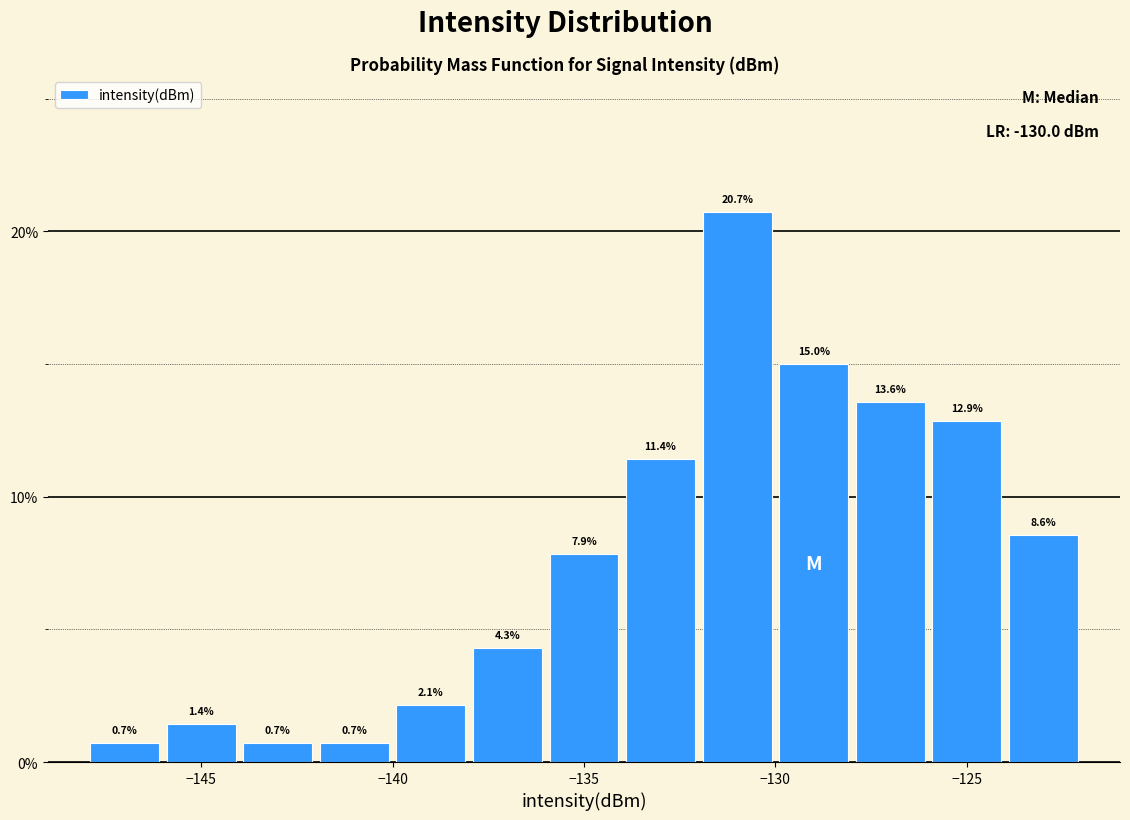

Reading left to right, transcribe this chart: for each bar, give the range it covers on the x-axis and its height.

-148 to -146: 0.7
-146 to -144: 1.4
-144 to -142: 0.7
-142 to -140: 0.7
-140 to -138: 2.1
-138 to -136: 4.3
-136 to -134: 7.9
-134 to -132: 11.4
-132 to -130: 20.7
-130 to -128: 15.0
-128 to -126: 13.6
-126 to -124: 12.9
-124 to -122: 8.6